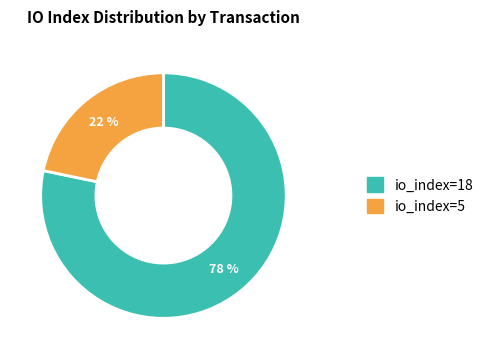

Rank the categories by value from lowest to highest.

io_index=5, io_index=18